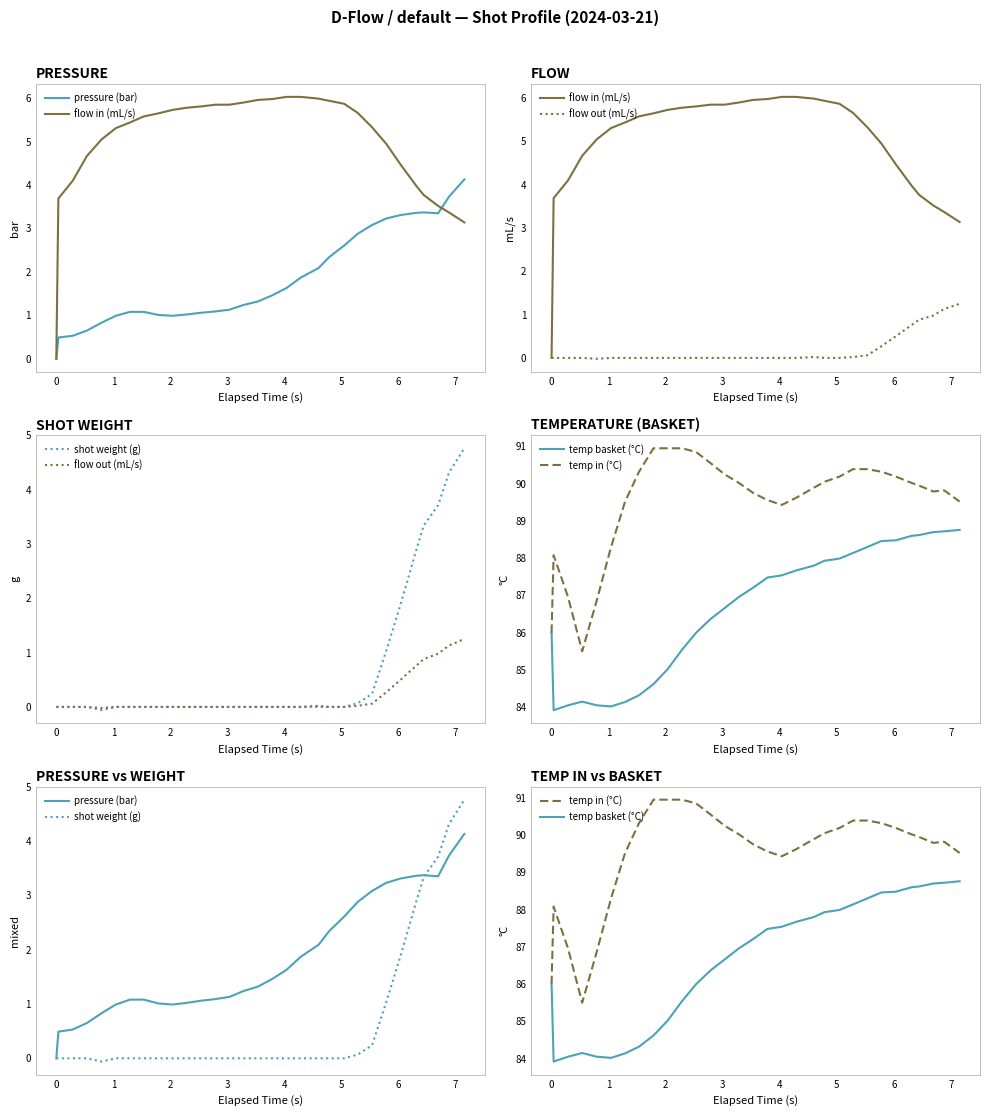

What is the difference between the second highest and minimum values in the flow out (mL/s) series?

1.1